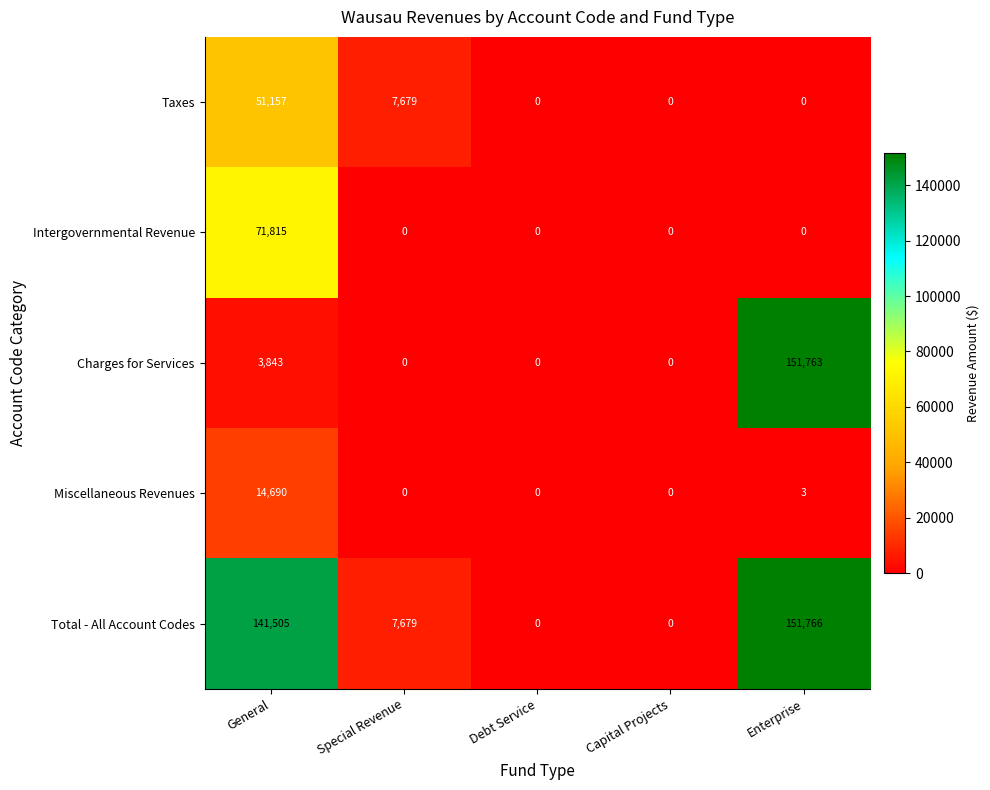

The value of Total - All Account Codes at General is 221330. True or false?

False